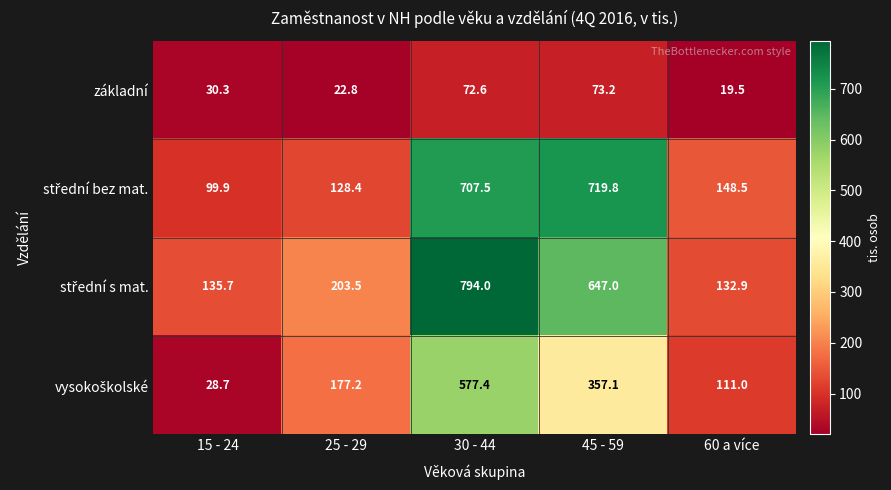

What is the total value across all series at 30 - 44?

2151.5